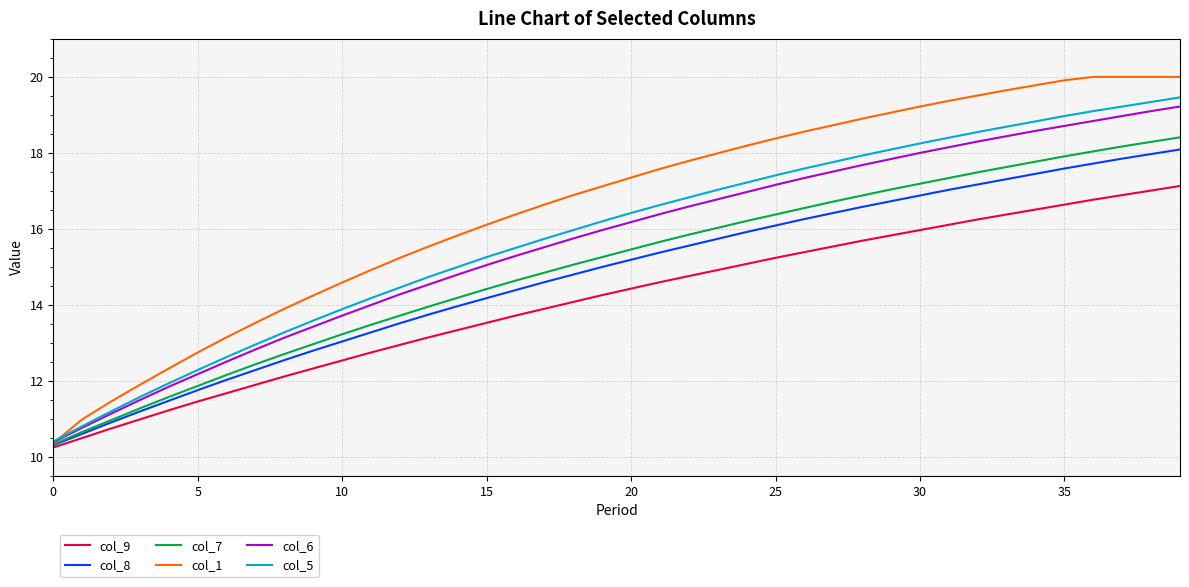

Which series has the largest total across all categories?

col_1